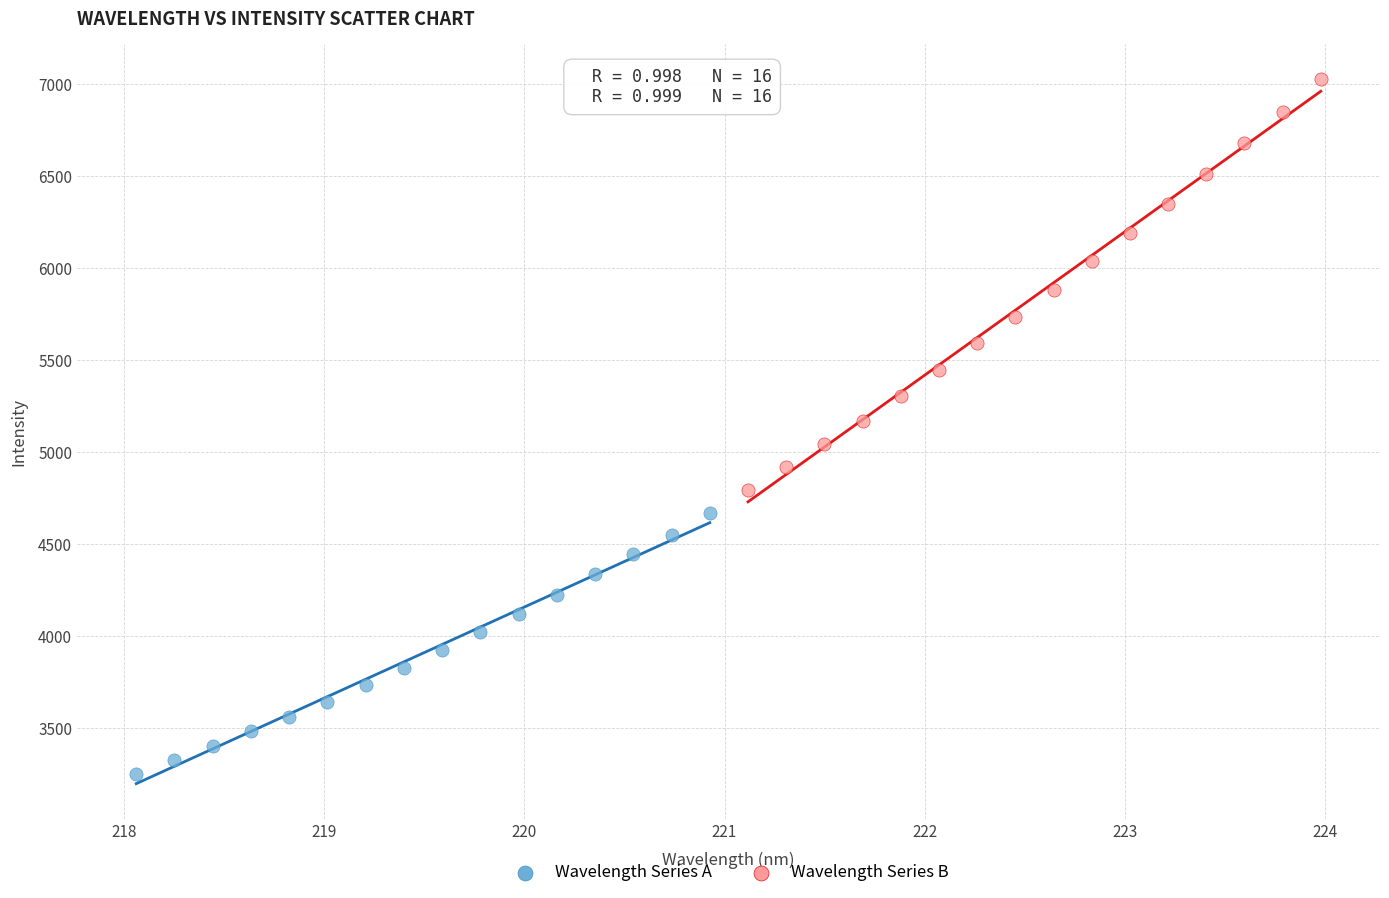

What are all the series names shown in the legend?

Wavelength Series A, Wavelength Series B